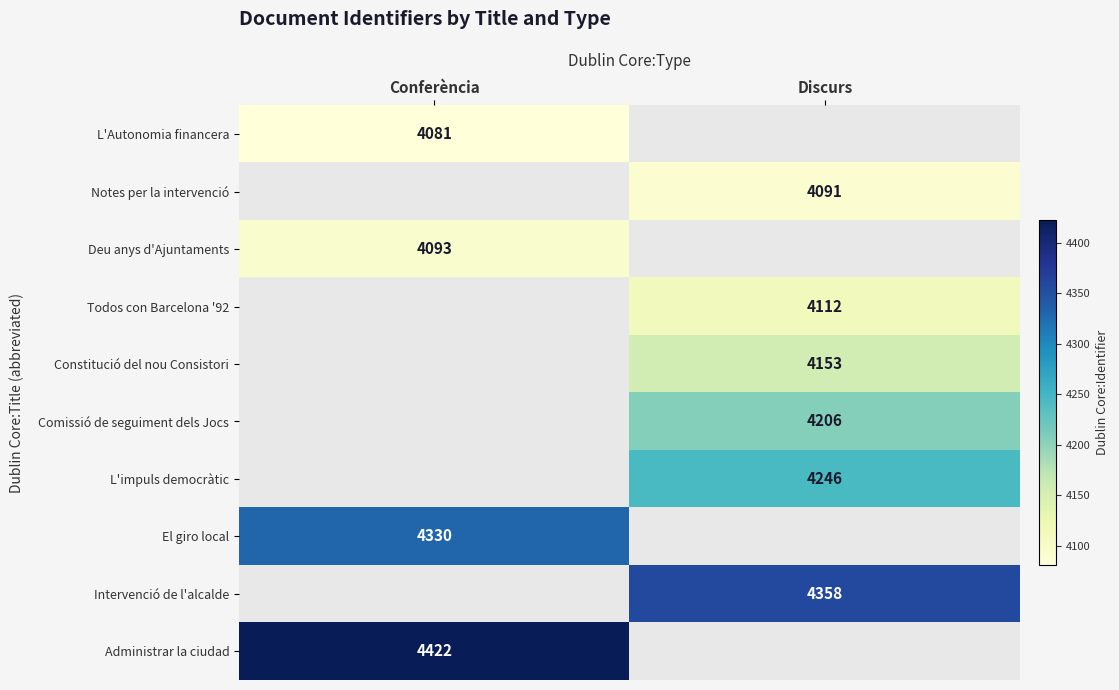

Is it true that L'Autonomia financera equals 4081 at Conferència?

True